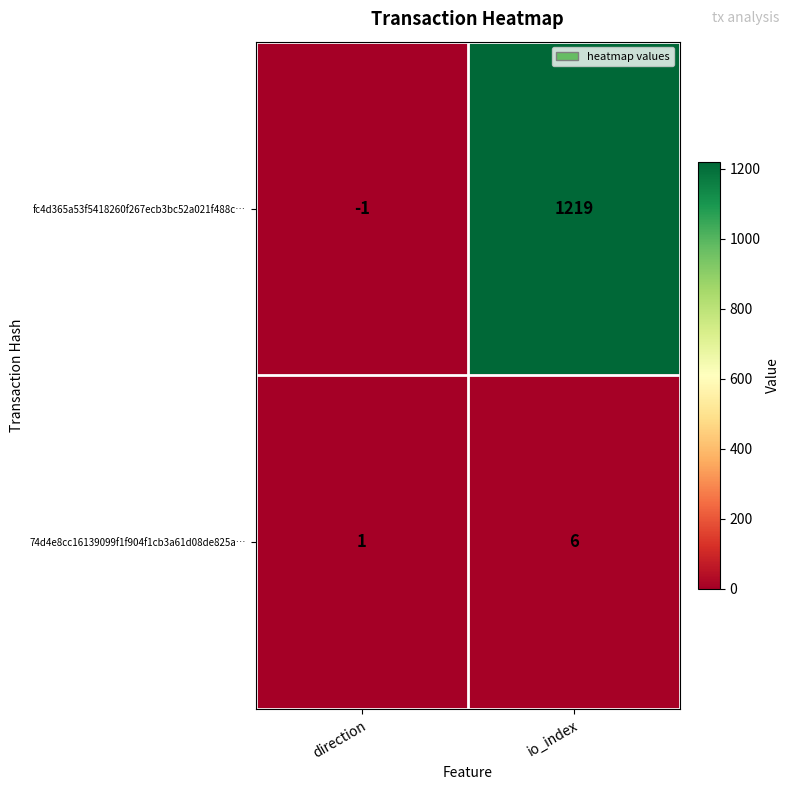

At io_index, list the series in order from largest to smallest.

fc4d365a53f5418260f267ecb3bc52a021f488c…, 74d4e8cc16139099f1f904f1cb3a61d08de825a…